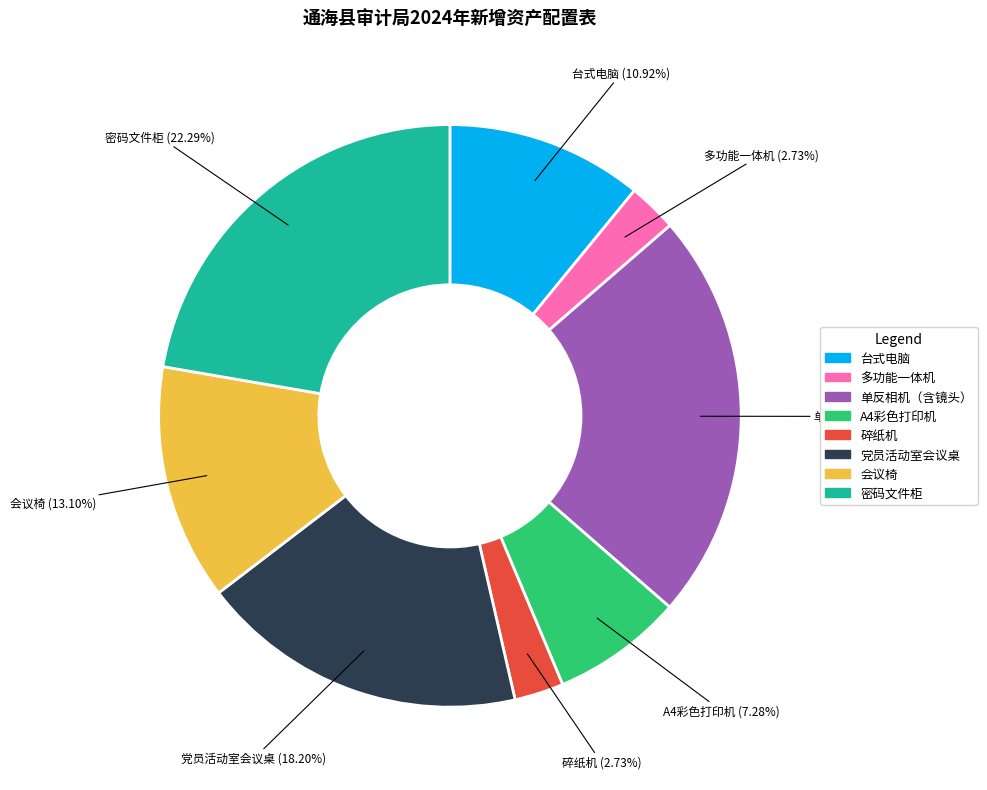

What percentage is the 碎纸机 slice, to the nearest percent?

3%